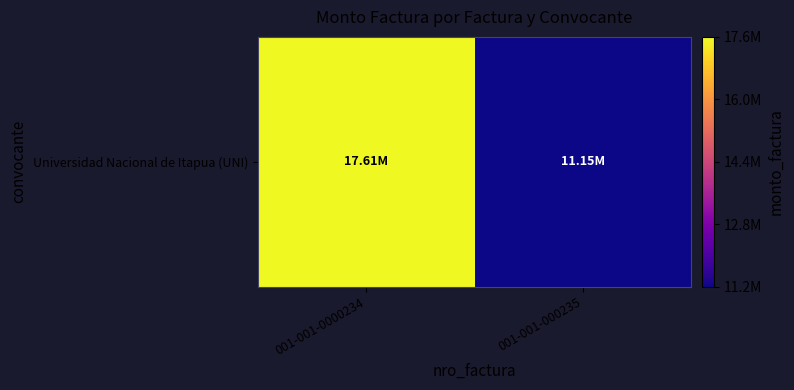

Reading right to left, transcribe all the data shown in this chart.

001-001-000235=11150600	001-001-0000234=17610000